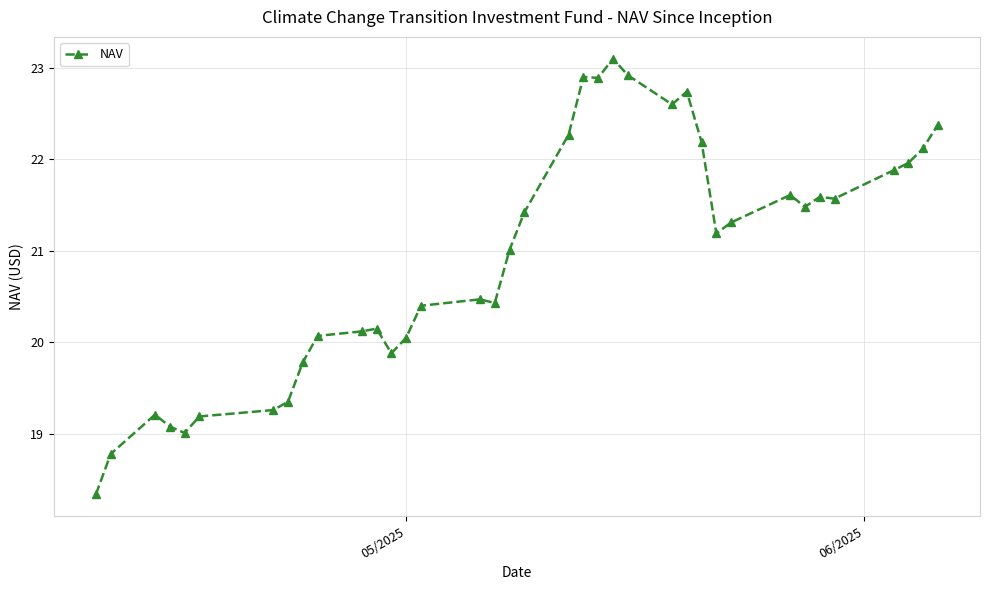

What is the greatest value displayed?

23.1